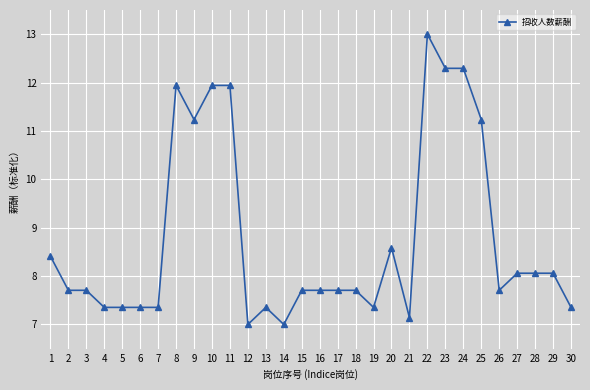

Which has a higher value, 15 or 6?

15